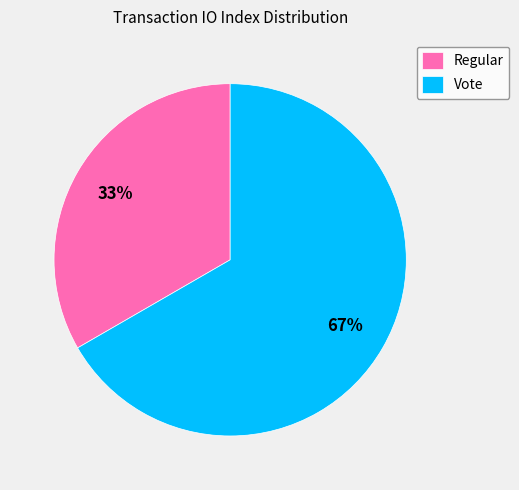

What is the largest slice in the pie chart?

Vote